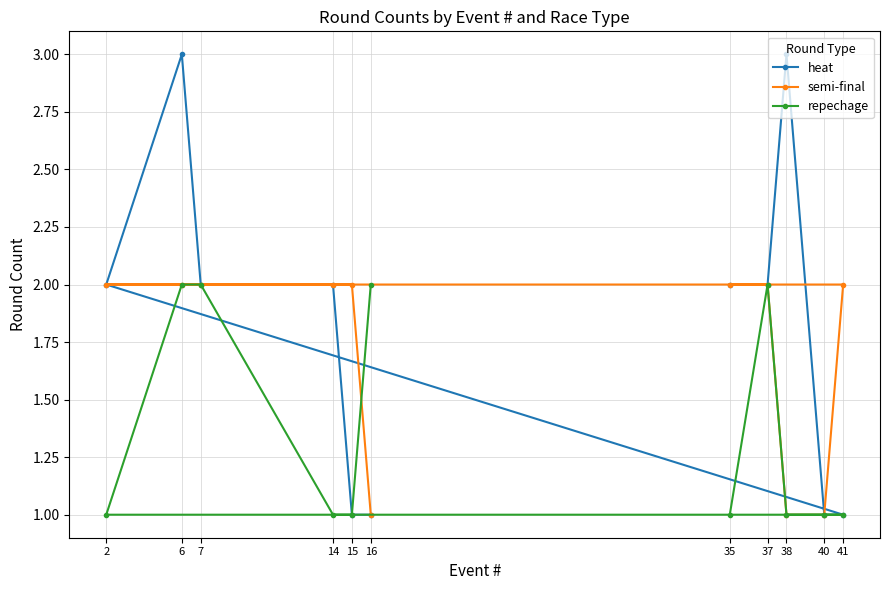

What is the minimum value shown in the chart?

1